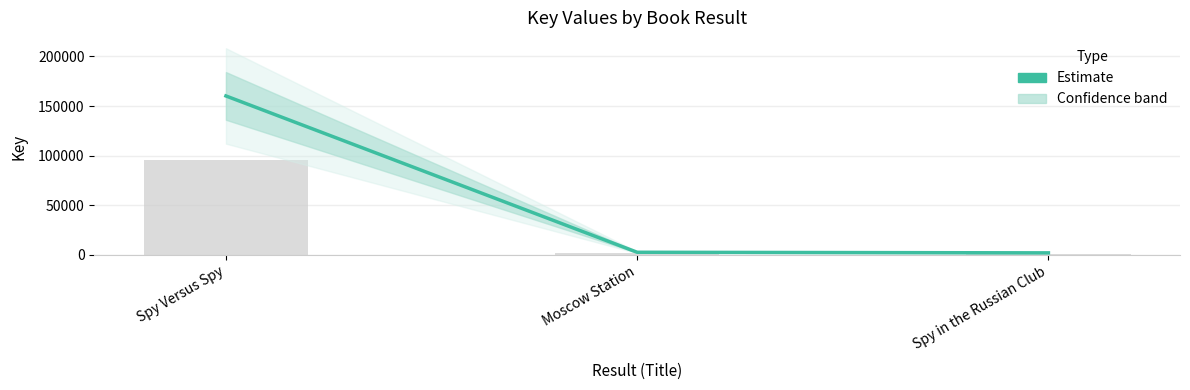

Approximately how many times larger is the value at Spy Versus Spy compared to Spy in the Russian Club?

75.0